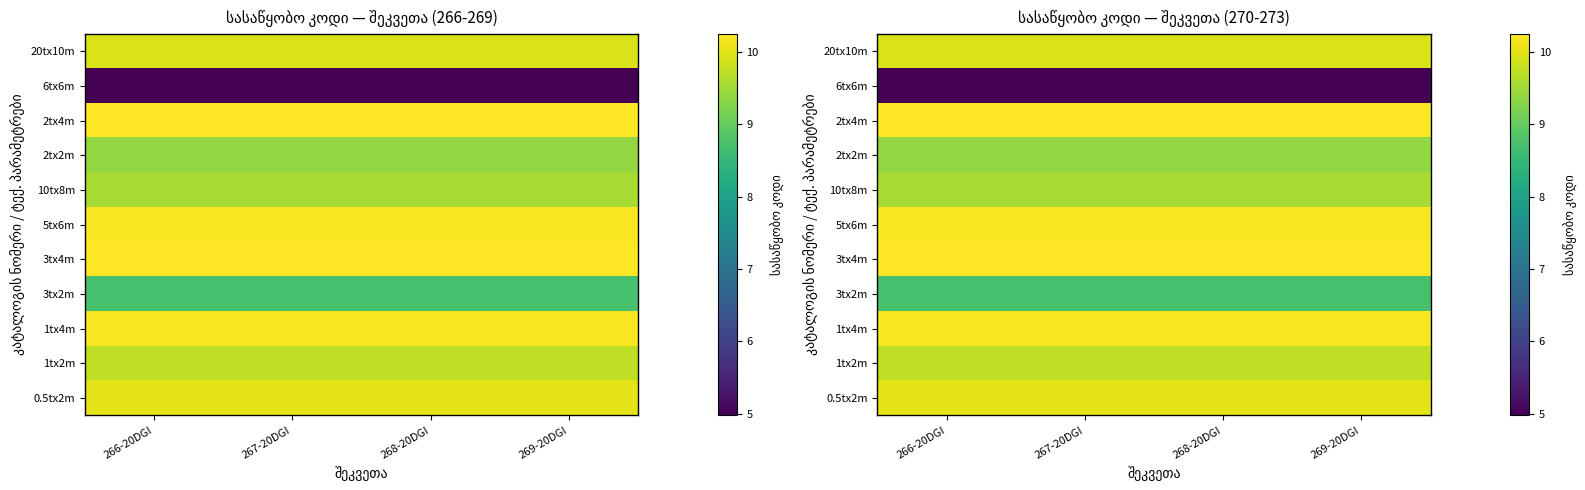

The value of 10tx8m at 267-20DGI is 9.6. True or false?

True